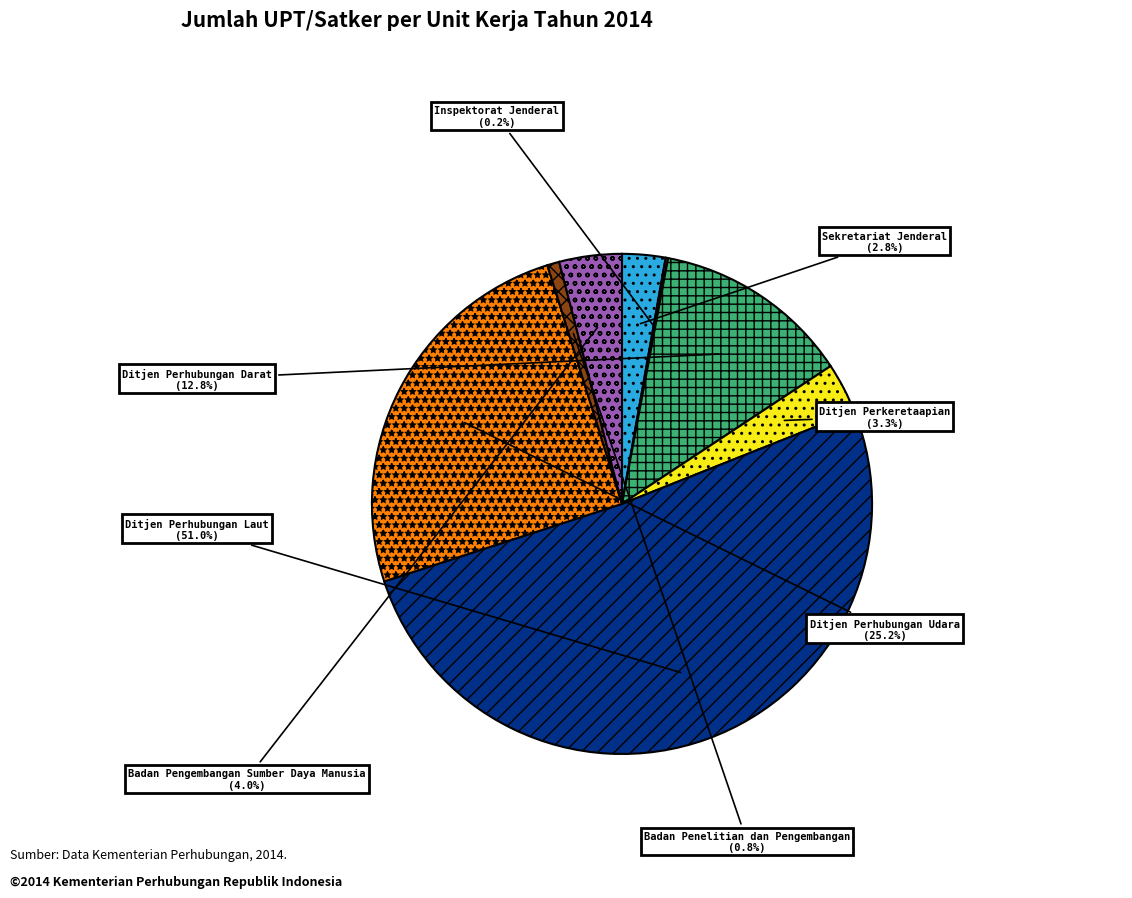

Which slice is the largest?

Ditjen Perhubungan Laut